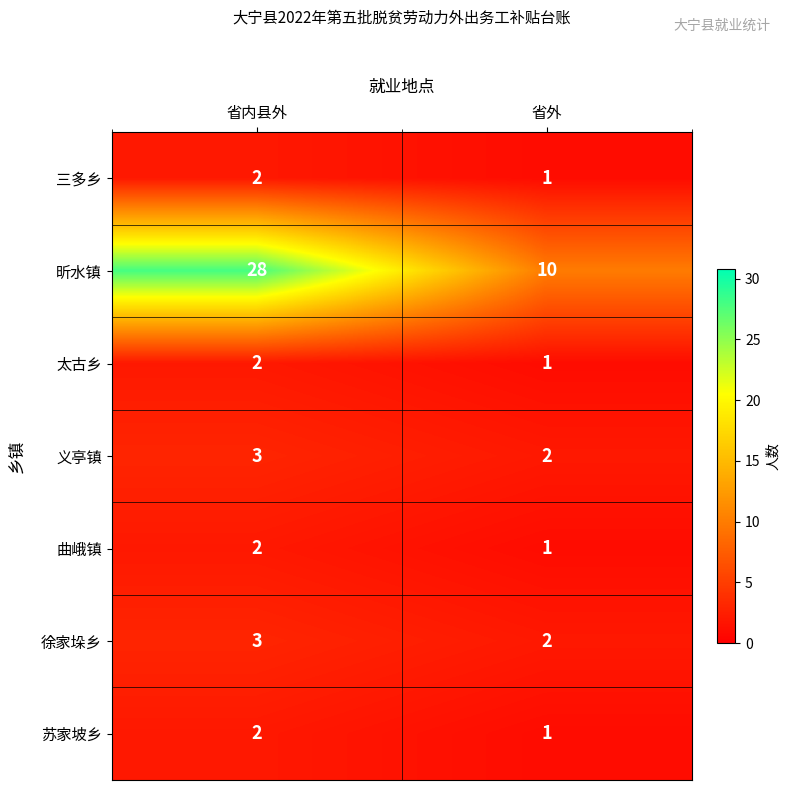

What is the sum of all 三多乡 values?

3